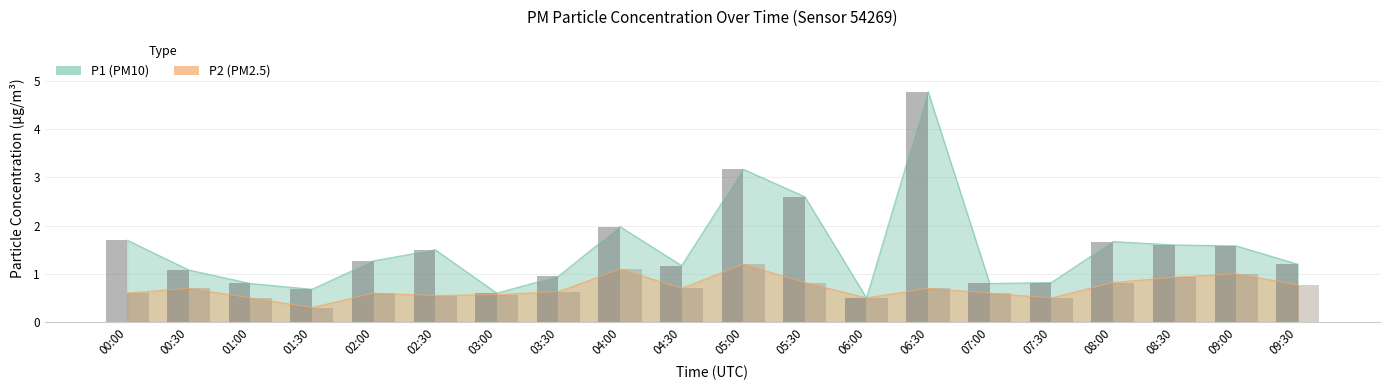

Read the P2 value at 05:00.

1.2